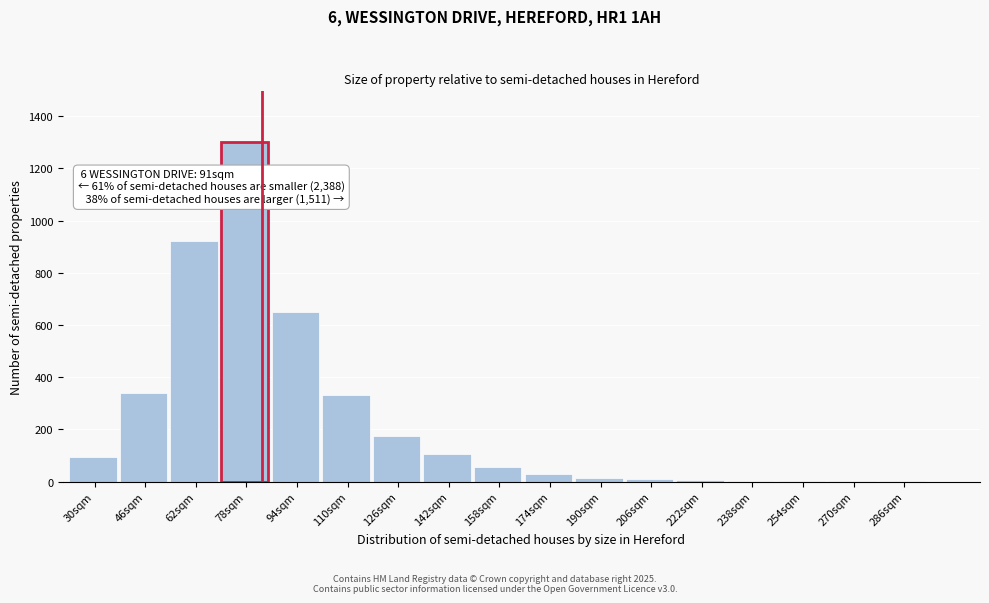

What is the sum of all values?

4032